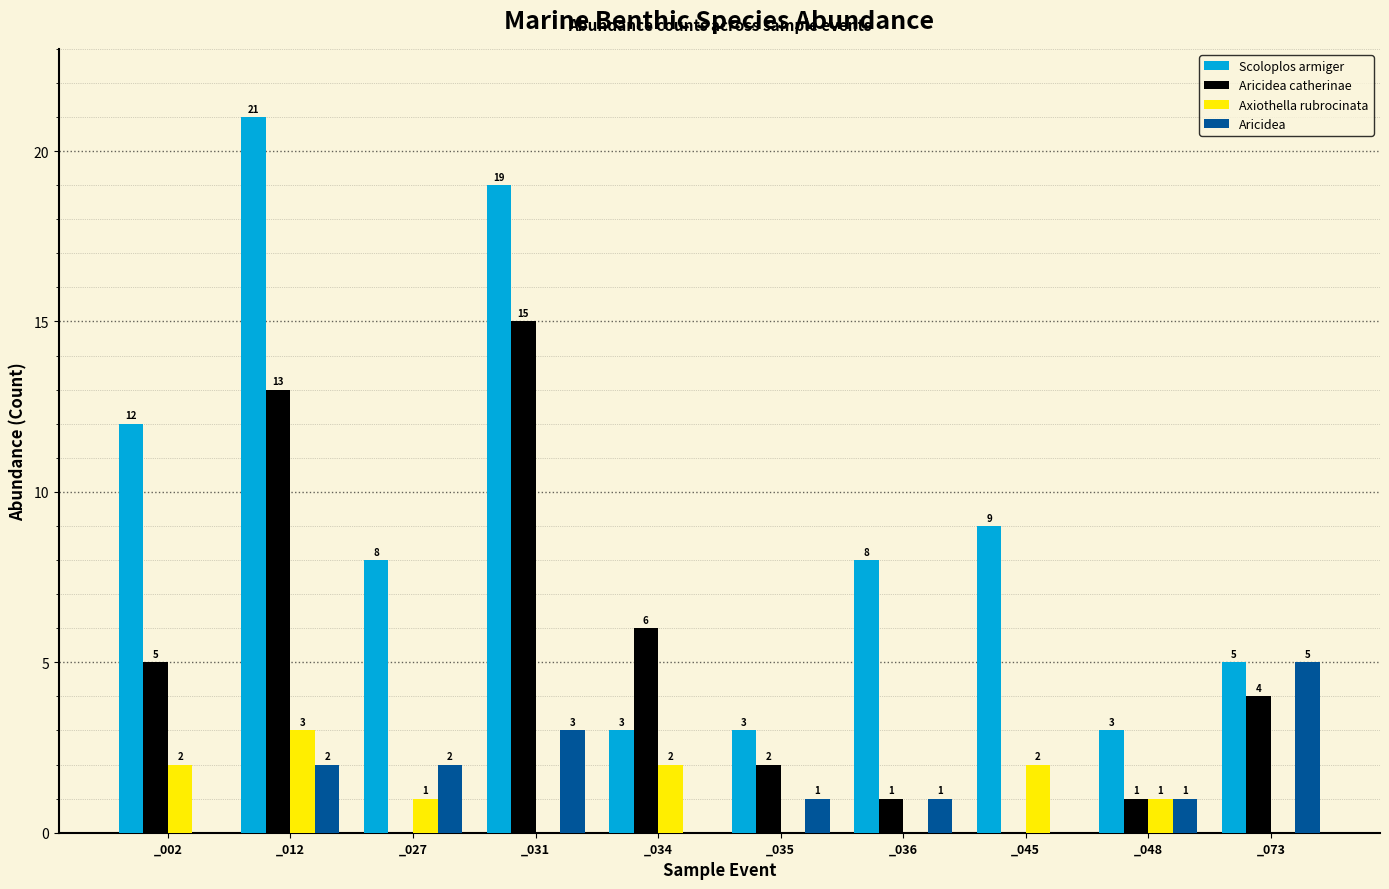

Reading left to right, transcribe all the data shown in this chart.

Scoloplos armiger: _002=12	_012=21	_027=8	_031=19	_034=3	_035=3	_036=8	_045=9	_048=3	_073=5
Aricidea catherinae: _002=5	_012=13	_027=0	_031=15	_034=6	_035=2	_036=1	_045=0	_048=1	_073=4
Axiothella rubrocinata: _002=2	_012=3	_027=1	_031=0	_034=2	_035=0	_036=0	_045=2	_048=1	_073=0
Aricidea: _002=0	_012=2	_027=2	_031=3	_034=0	_035=1	_036=1	_045=0	_048=1	_073=5